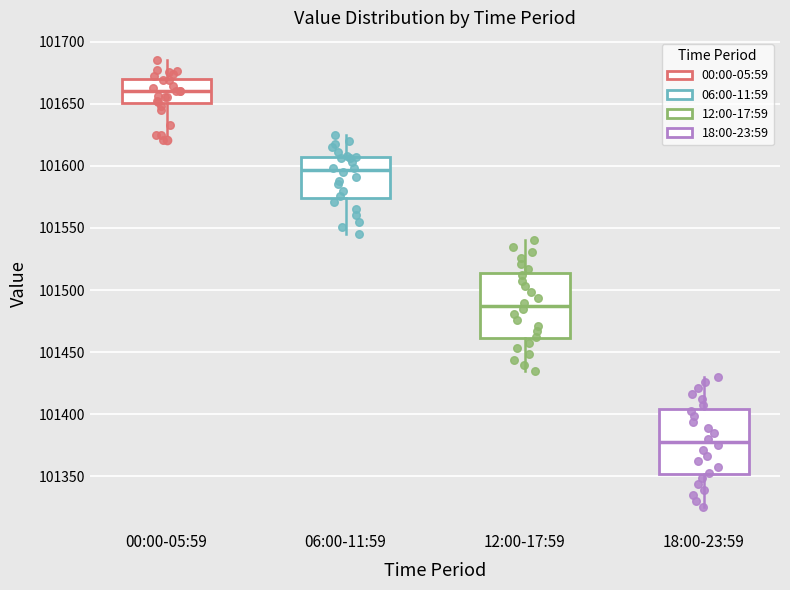

Reading left to right, transcribe this box plot: for each box, give where its median line is, the range the box spans, and where its two whiskers end, as read against the y-axis. The values are not printed on the chart, so give them approximately, as read against the axis.

00:00-05:59: median 101660, box 101650 to 101670, whiskers 101625 to 101685
06:00-11:59: median 101595, box 101575 to 101605, whiskers 101545 to 101625
12:00-17:59: median 101485, box 101460 to 101515, whiskers 101435 to 101540
18:00-23:59: median 101380, box 101350 to 101405, whiskers 101325 to 101430